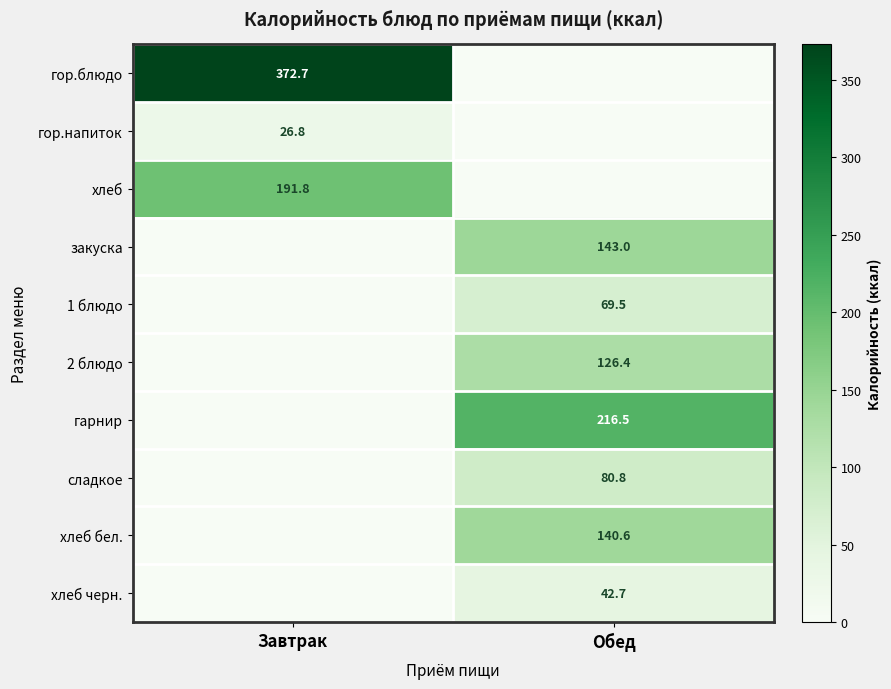

The value of гарнир at Обед is 336.9. True or false?

False